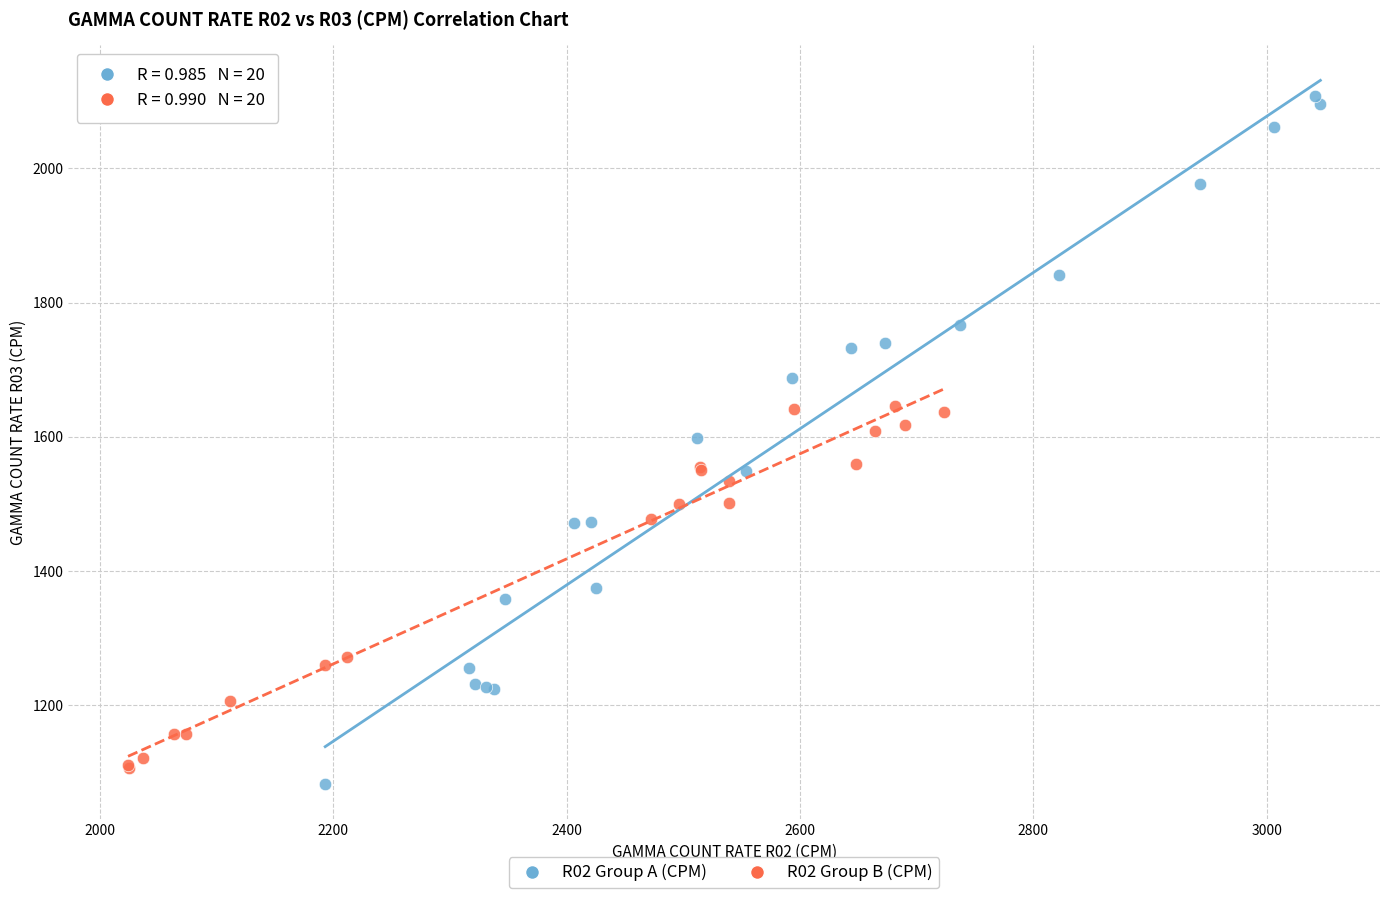

Which series has the widest spread of Y values?

R02 Group A (CPM)